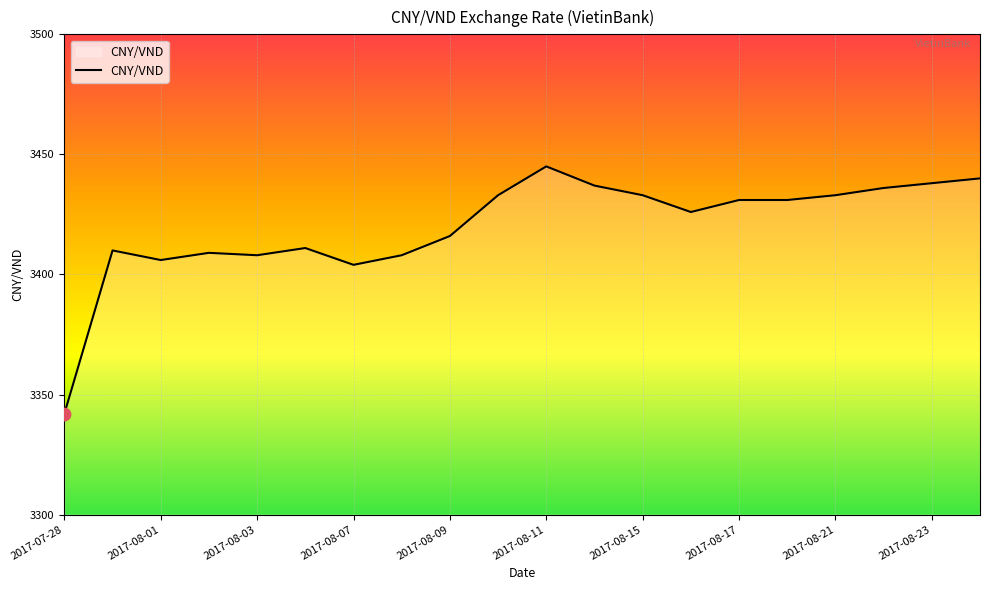

What is the greatest value displayed?

3445